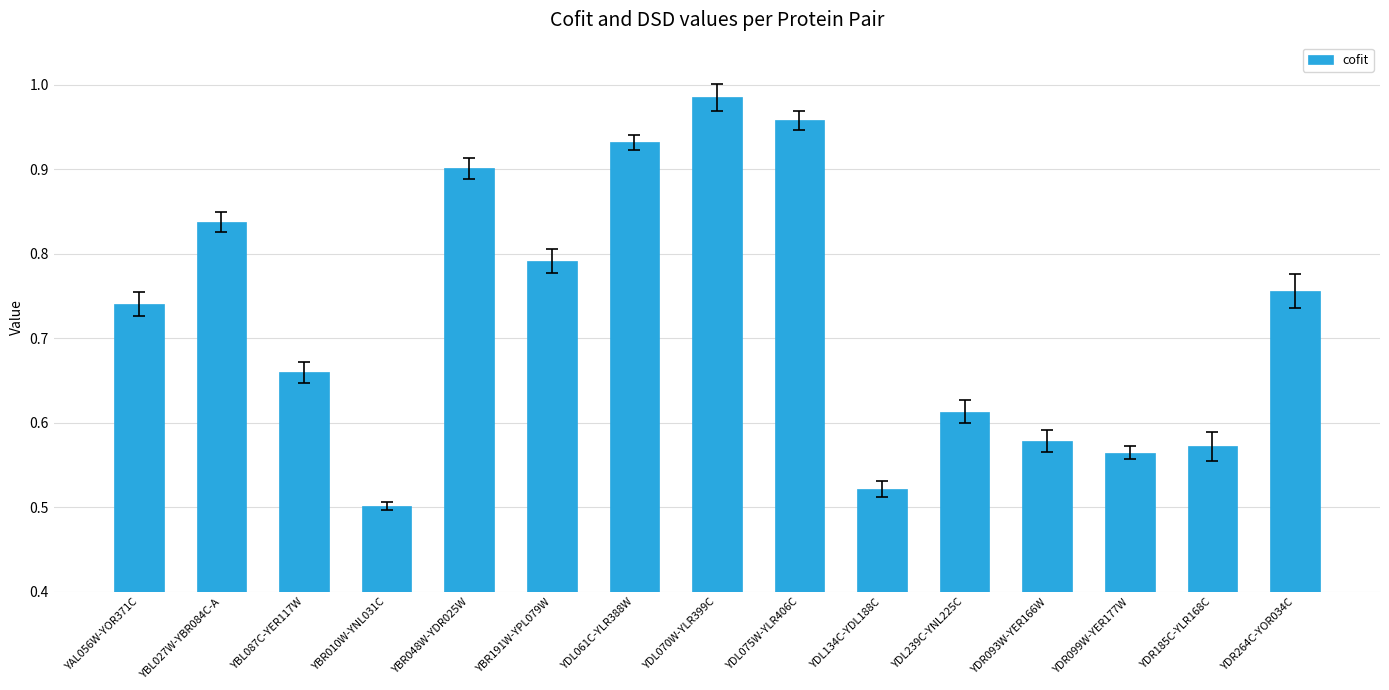

What is the difference between the values at YBR010W-YNL031C and YAL056W-YOR371C?

0.2